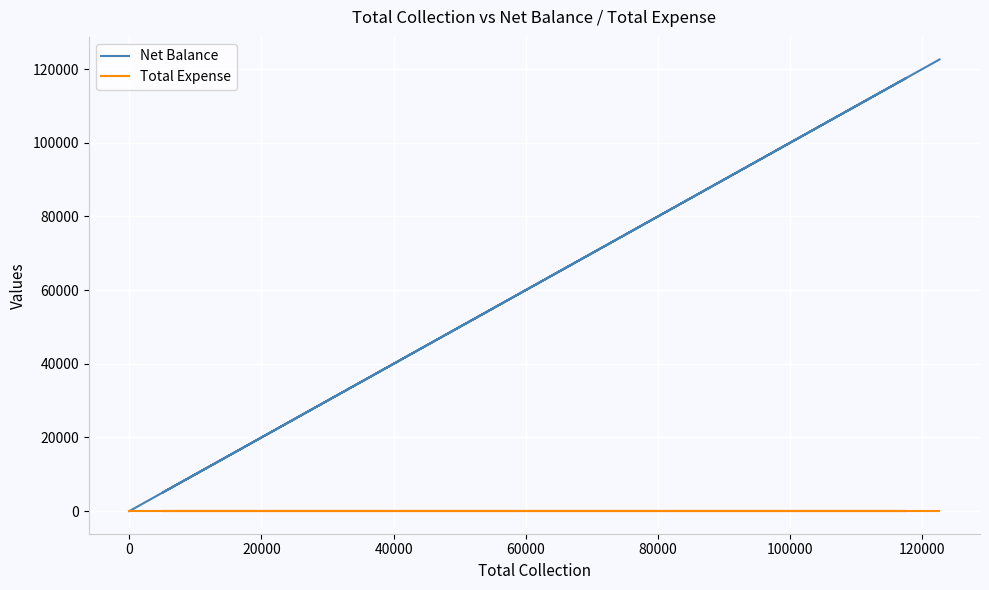

At 0, list the series in order from largest to smallest.

Net Balance, Total Expense